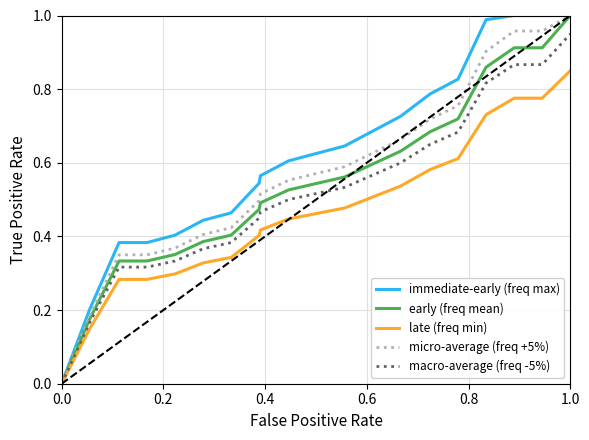

Rank the series by their average value, from lowest to highest.

late (freq min), macro-average (freq -5%), early (freq mean), micro-average (freq +5%), immediate-early (freq max)